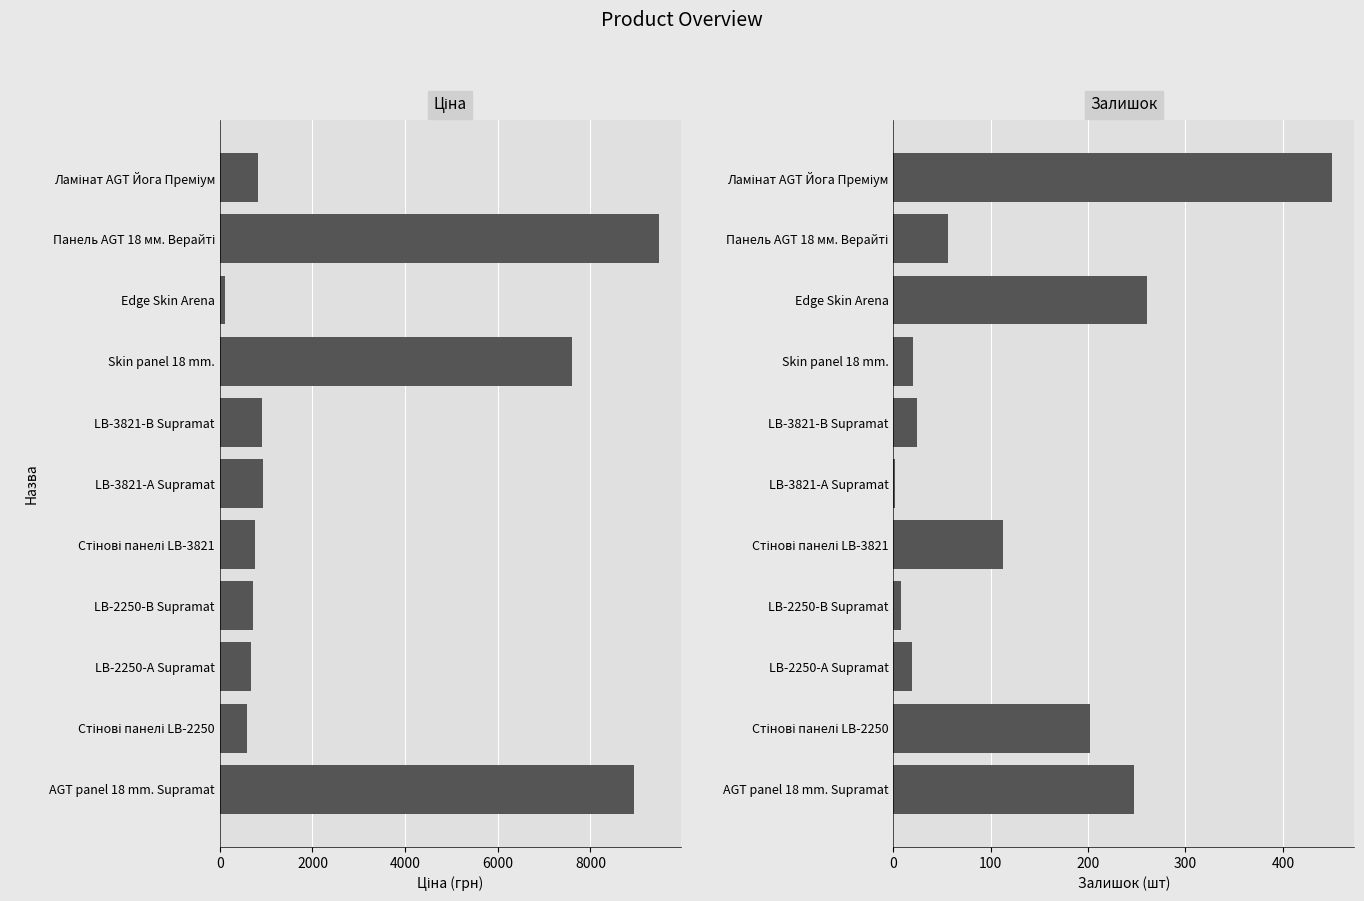

At how many categories does at least one series exceed 4363?

3